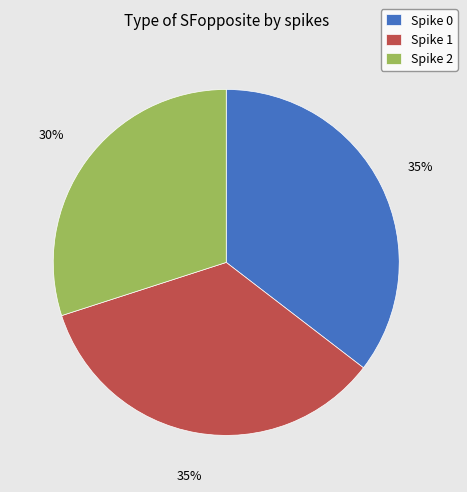

Which slice is the smallest?

Spike 2